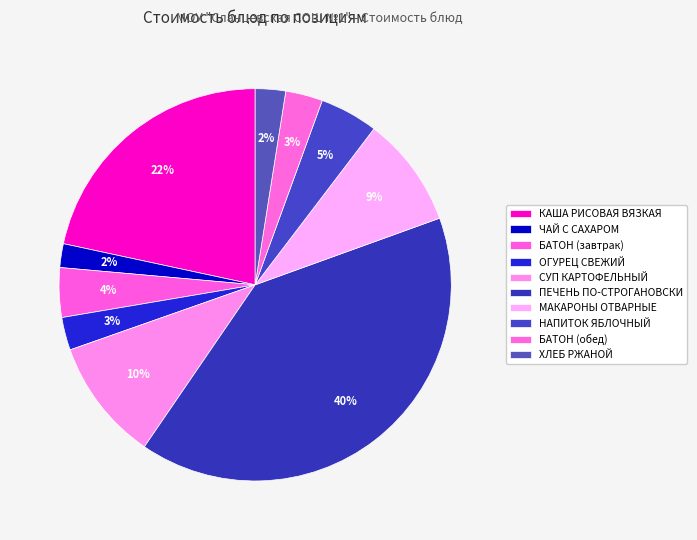

Count the number of slices in the pie.

10